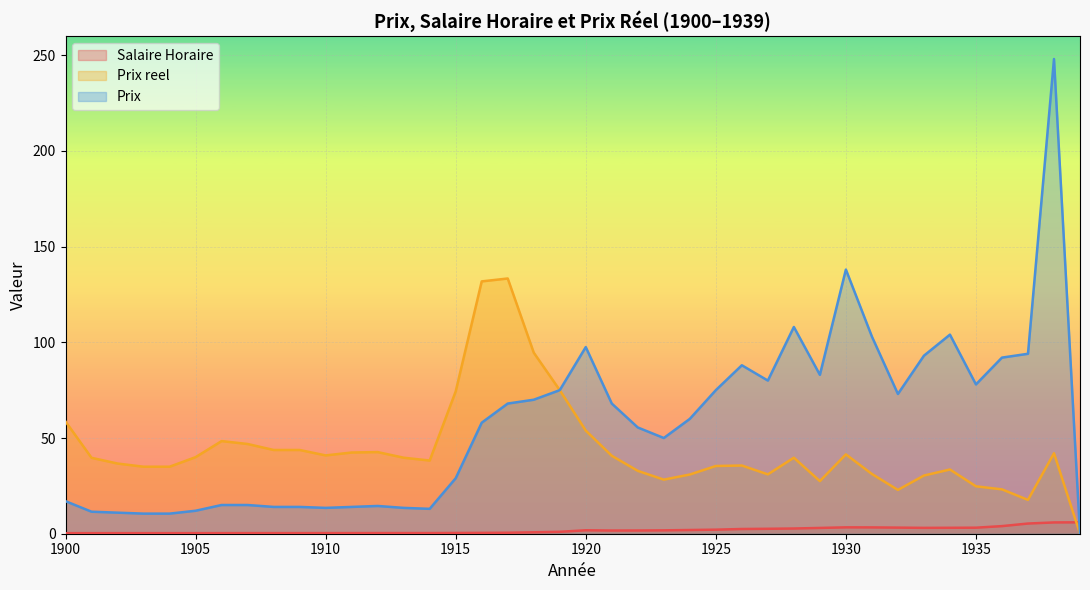

Which series changed the most between 1926 and 1928?

Prix